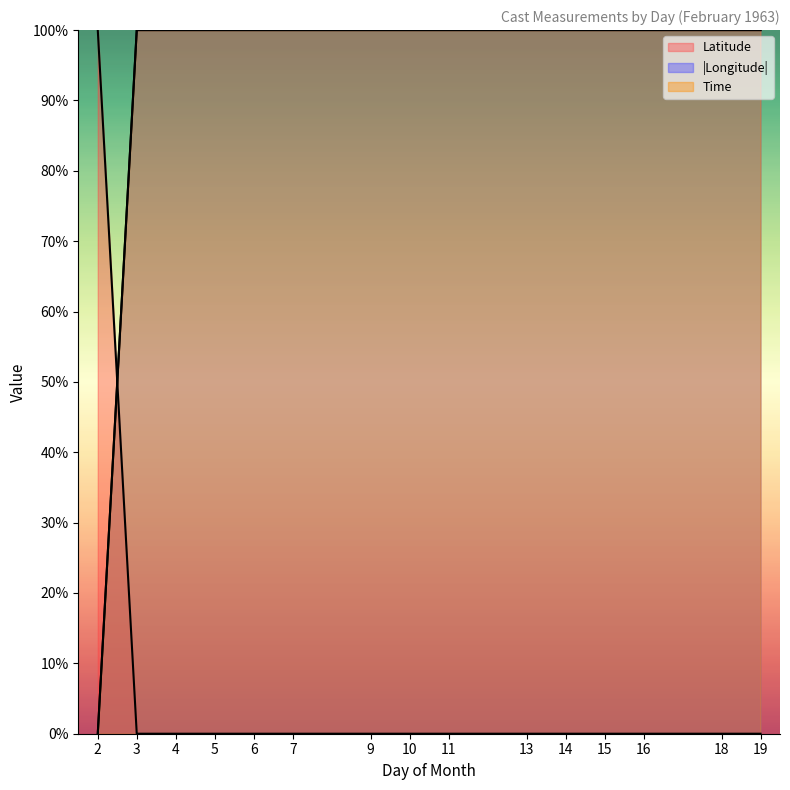

Which series ends up on top after the final intersection of Latitude and Time?

Time